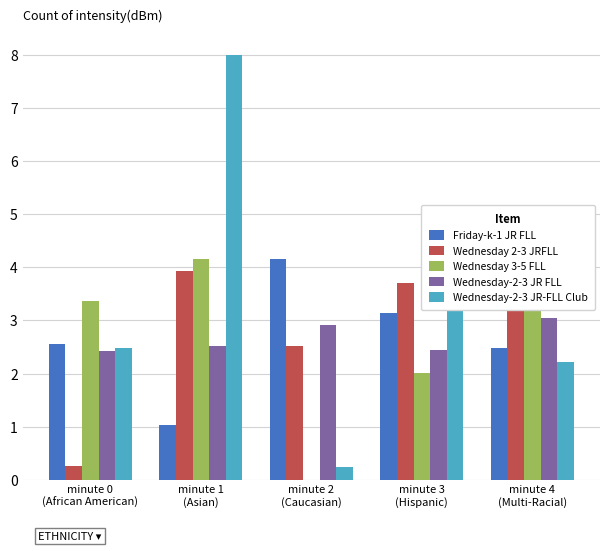

At which category is the sum across all series the highest?

minute 1
(Asian)